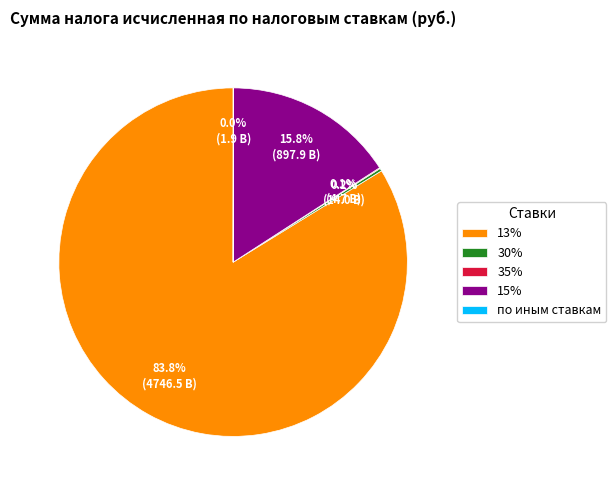

How much of the chart is everything except 15%?

84.2%